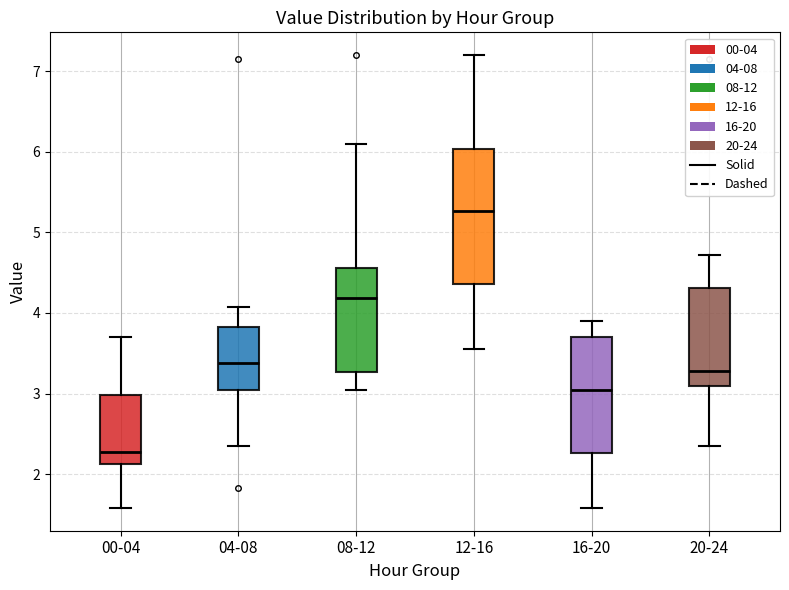

Reading left to right, transcribe this box plot: for each box, give where its median line is, the range the box spans, and where its two whiskers end, as read against the y-axis. The values are not printed on the chart, so give them approximately, as read against the axis.

00-04: median 2.3, box 2.1 to 3.0, whiskers 1.6 to 3.7
04-08: median 3.4, box 3.1 to 3.8, whiskers 2.4 to 4.1
08-12: median 4.2, box 3.3 to 4.6, whiskers 3.1 to 6.1
12-16: median 5.3, box 4.4 to 6.0, whiskers 3.6 to 7.2
16-20: median 3.1, box 2.3 to 3.7, whiskers 1.6 to 3.9
20-24: median 3.3, box 3.1 to 4.3, whiskers 2.4 to 4.7